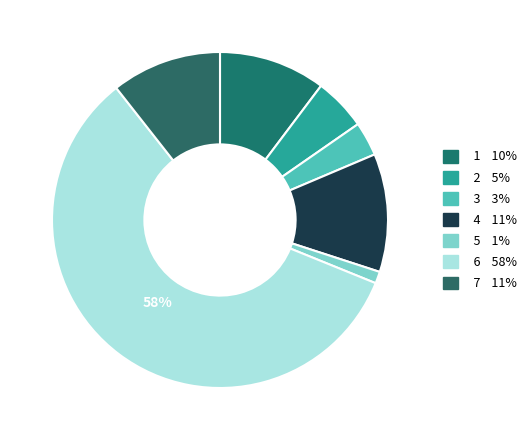

True or false: 4 accounts for 6% of the total.

False